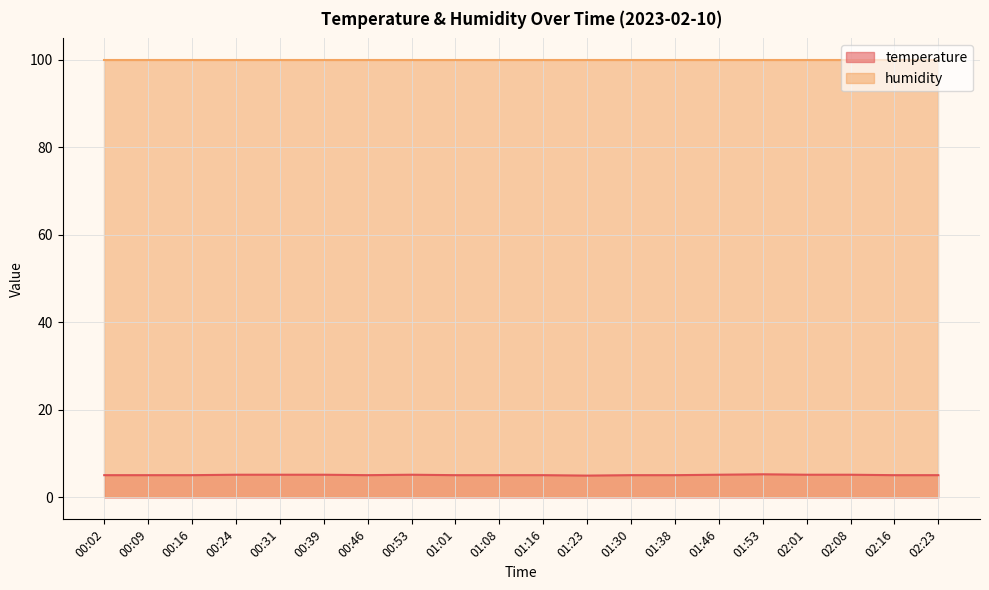

What is the maximum value shown in the chart?

99.9